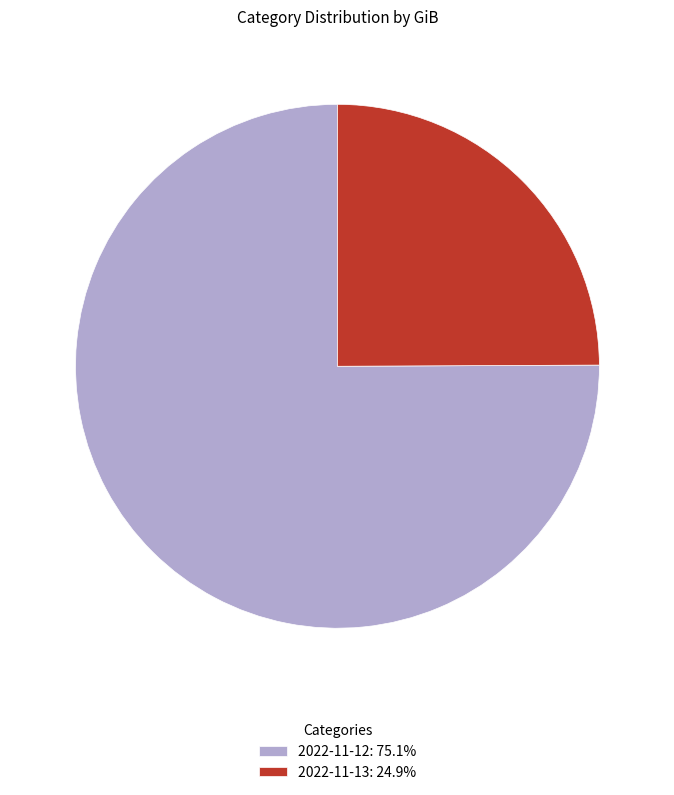

Does 2022-11-12: 75.1% account for over 50% of the chart?

Yes